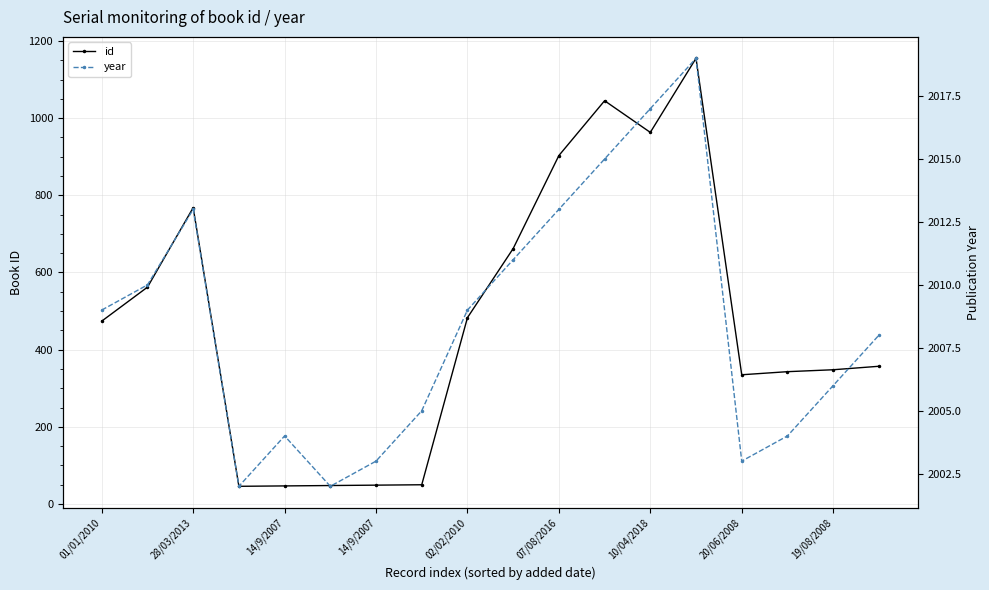

What are all the series names shown in the legend?

id, year